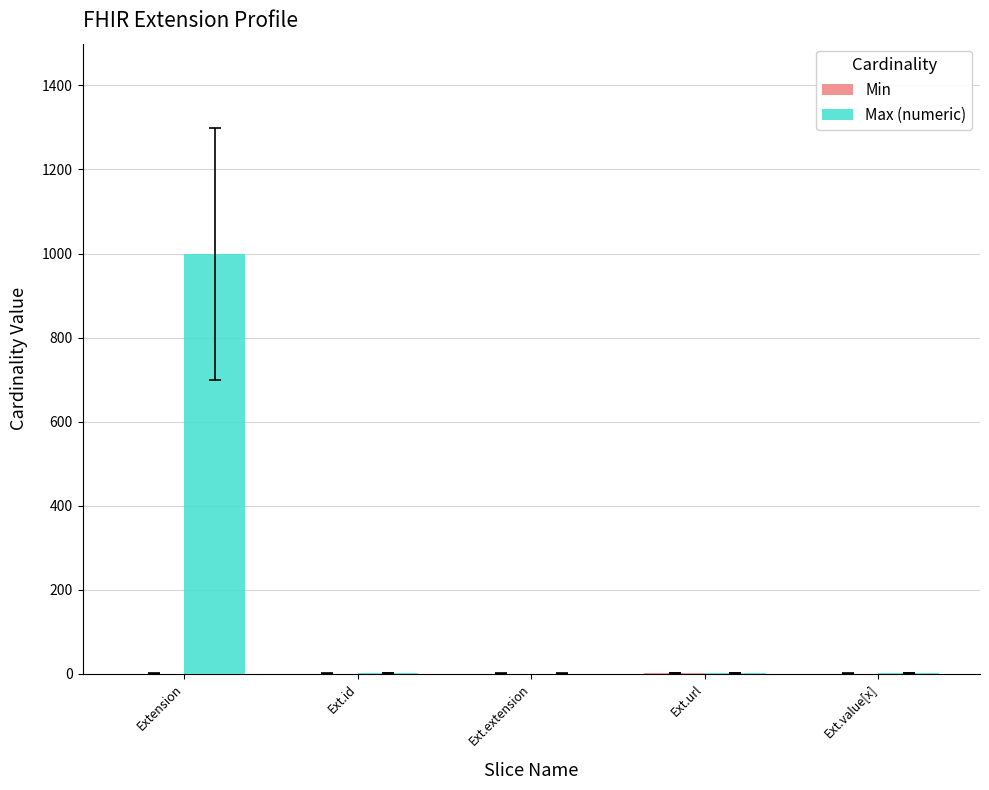

Between Extension and Ext.id, which series saw the biggest shift?

Max (numeric)